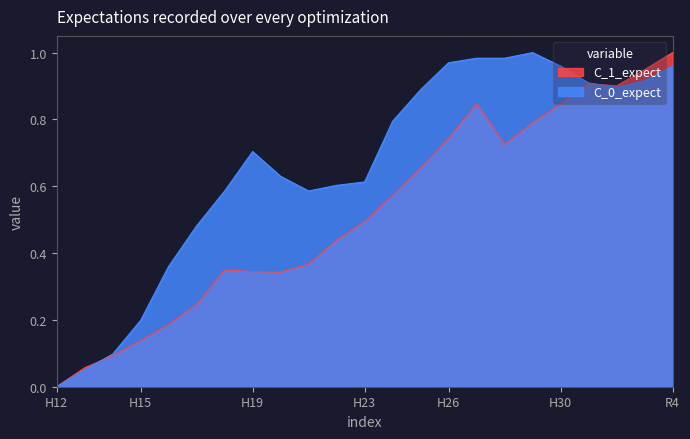

Reading right to left, list all the values displayed in this chart.

C_0_expect: R4=1.0	R3=0.9	R2=0.9	H31=0.9	H30=1.0	H29=1.0	H28=1.0	H27=1.0	H26=1.0	H25=0.9	H24=0.8	H23=0.6	H22=0.6	H21=0.6	H20=0.6	H19=0.7	H18=0.6	H17=0.5	H16=0.4	H15=0.2	H14=0.1	H13=0.1	H12=0.0
C_1_expect: R4=1.0	R3=0.9	R2=0.9	H31=0.9	H30=0.8	H29=0.8	H28=0.7	H27=0.8	H26=0.7	H25=0.7	H24=0.6	H23=0.5	H22=0.4	H21=0.4	H20=0.3	H19=0.3	H18=0.3	H17=0.2	H16=0.2	H15=0.1	H14=0.1	H13=0.1	H12=0.0